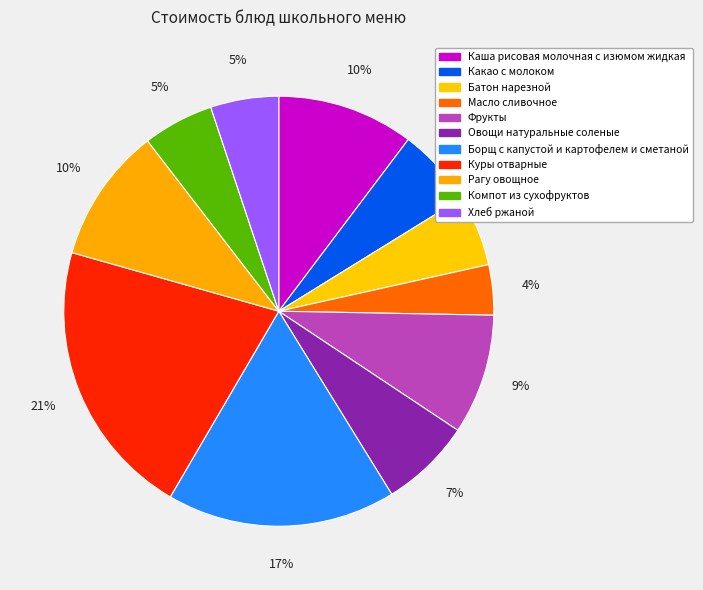

What percentage do Какао с молоком and Каша рисовая молочная с изюмом жидкая together represent?

16.2%